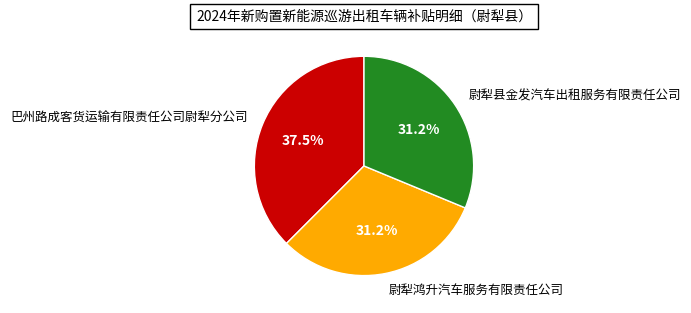

Is there any slice that represents more than half of the pie?

No